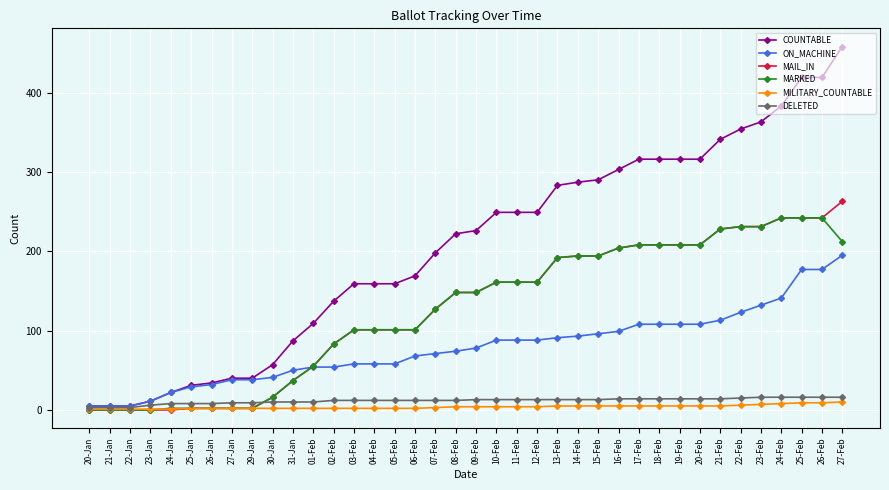

What is the greatest value displayed?

458